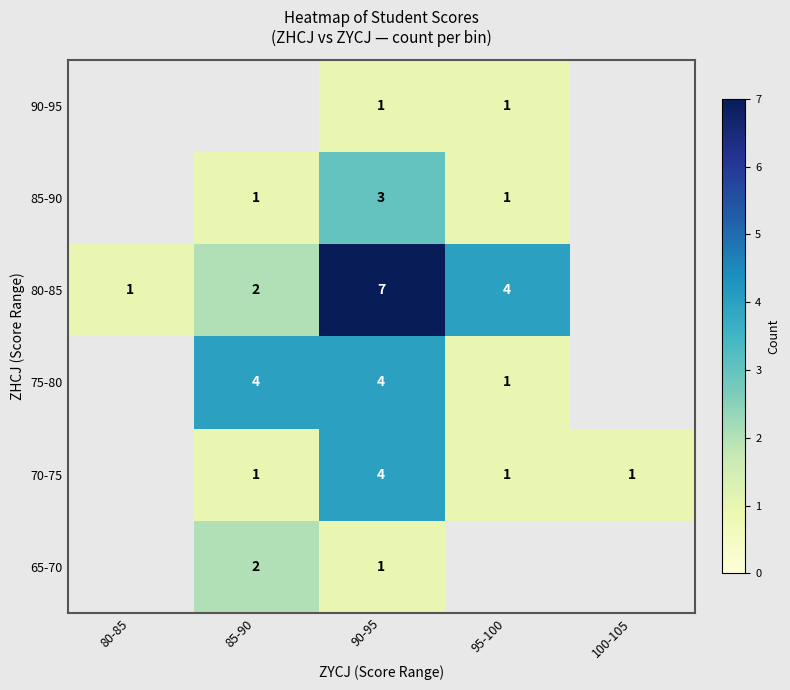

Which category has the highest value across all series?

90-95